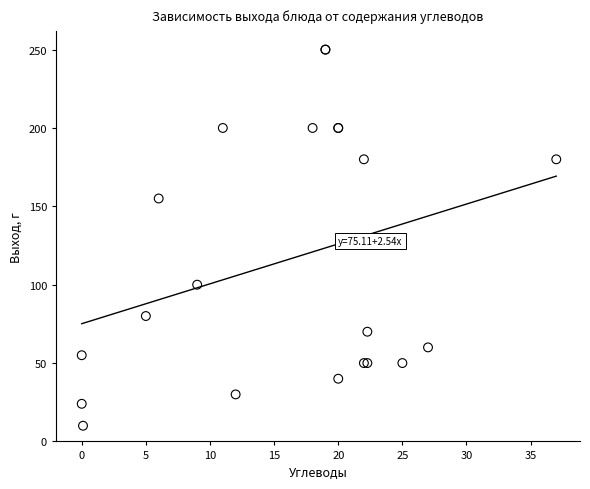

What Y value in the scatter plot is closest to 130?

155